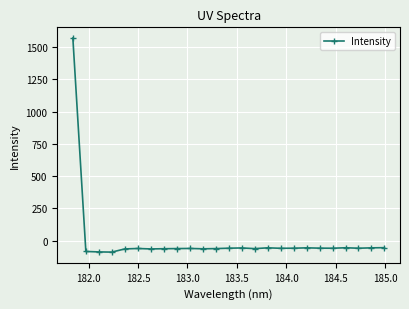

What is the minimum value shown in the chart?

-87.9